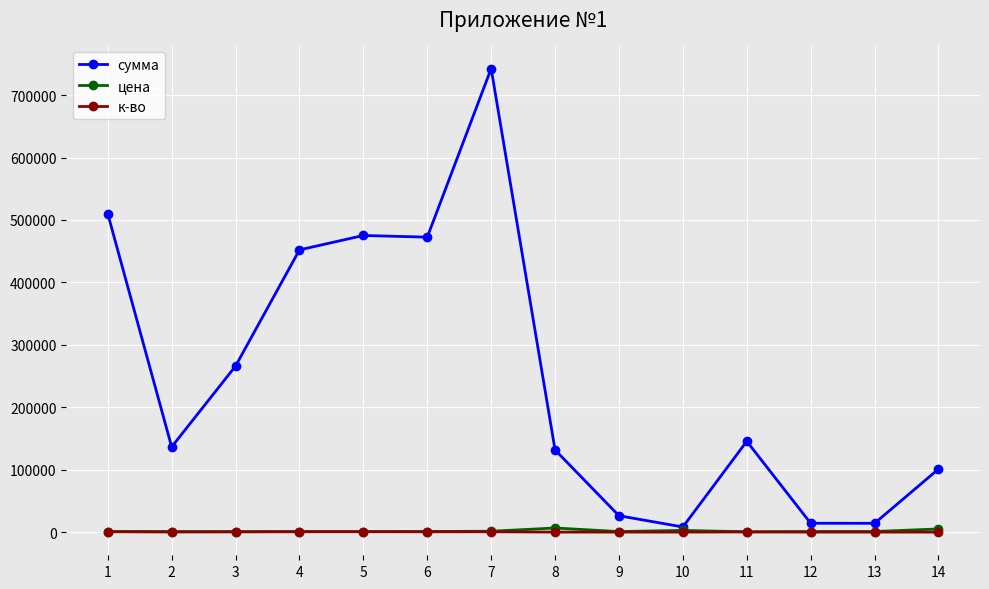

At which category does сумма reach its first local valley?

2